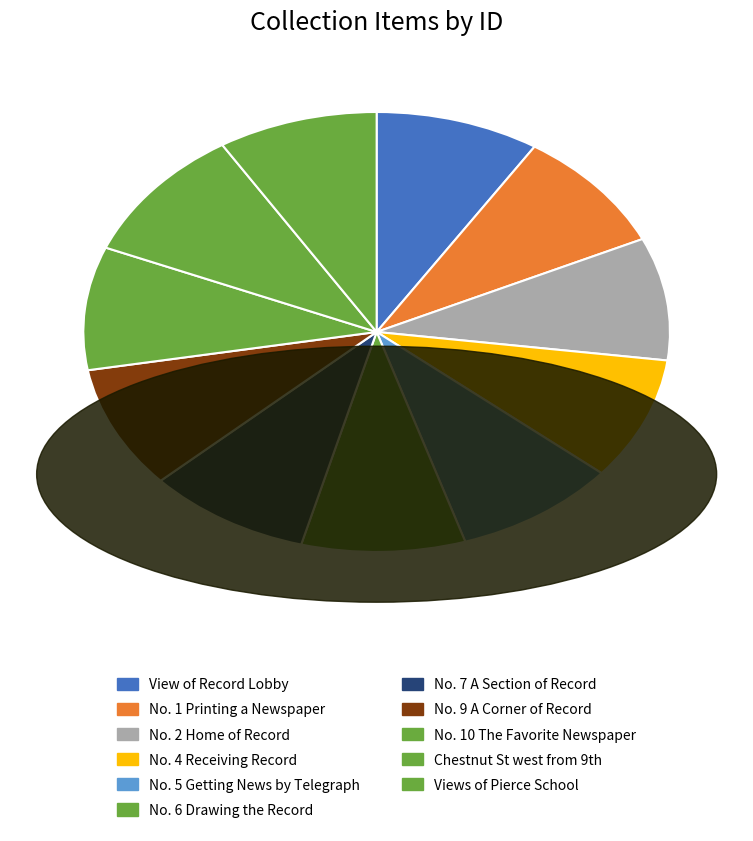

How many slices are in this pie chart?

11